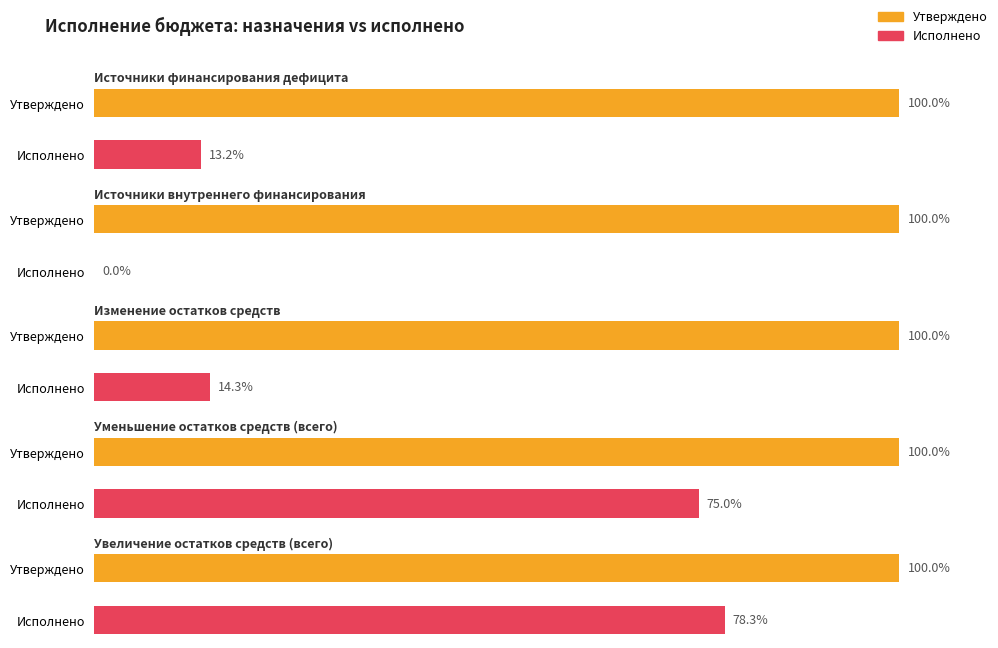

How many data points in Исполнено (консол. бюджет) are less than 10738145?

2